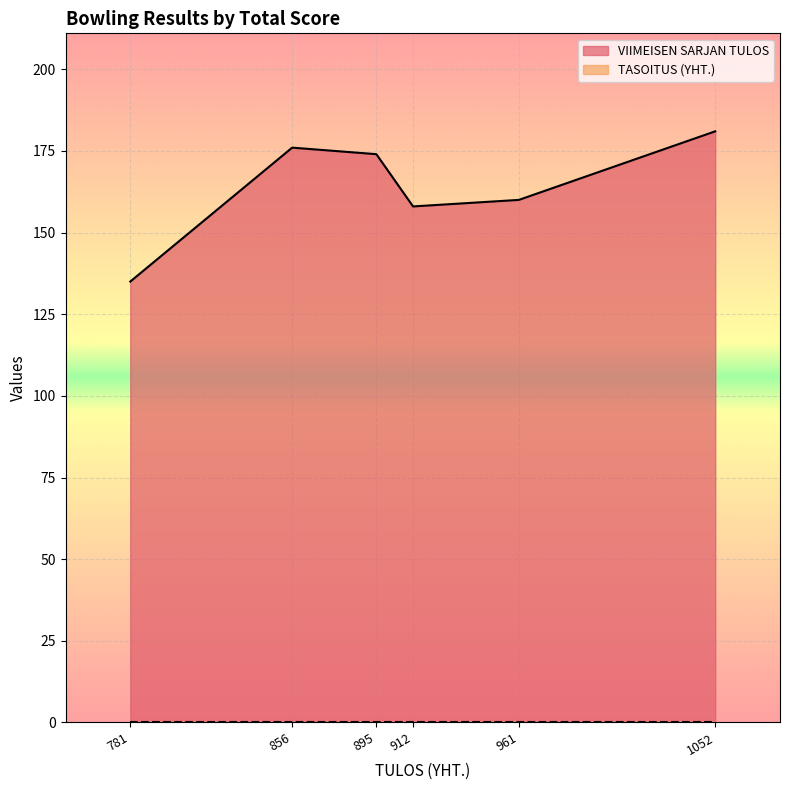

What are all the series names shown in the legend?

VIIMEISEN SARJAN TULOS, TASOITUS (YHT.)